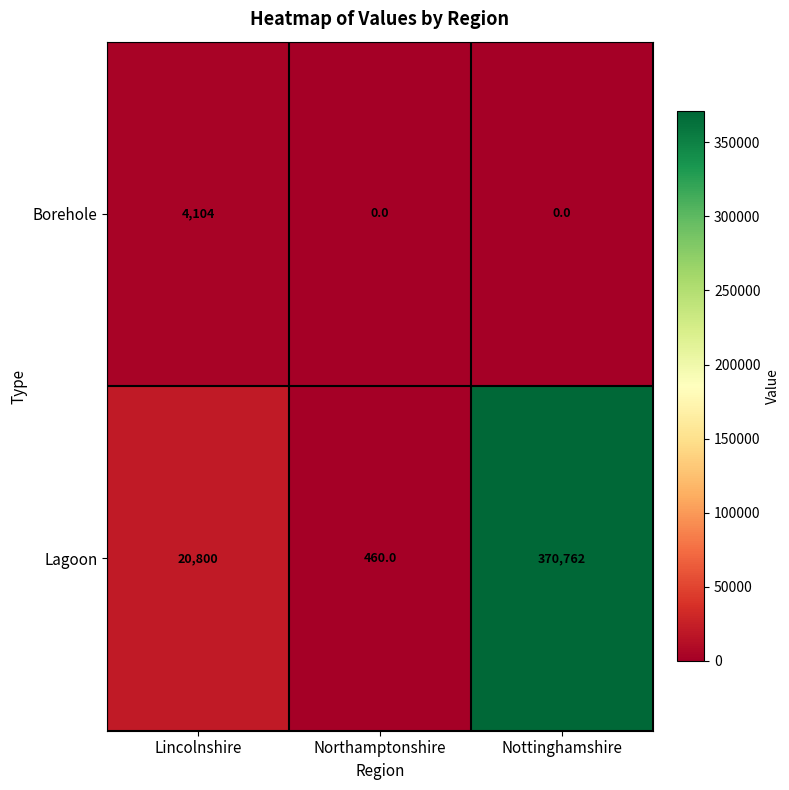

Between Lincolnshire and Nottinghamshire, which series saw the biggest shift?

Lagoon